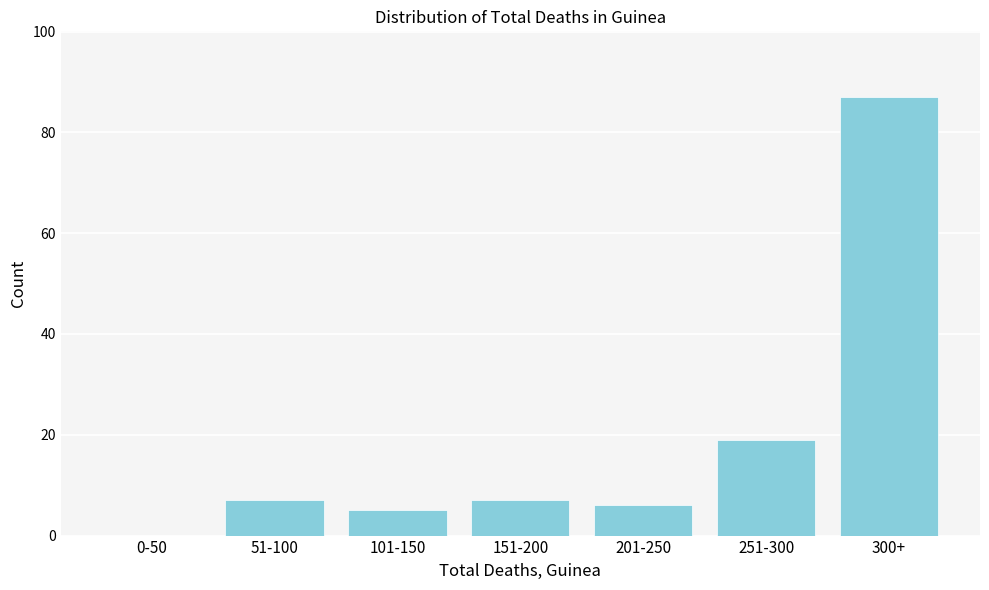

Reading left to right, transcribe all the data shown in this chart.

0-50=0	51-100=7	101-150=5	151-200=7	201-250=6	251-300=19	300+=87